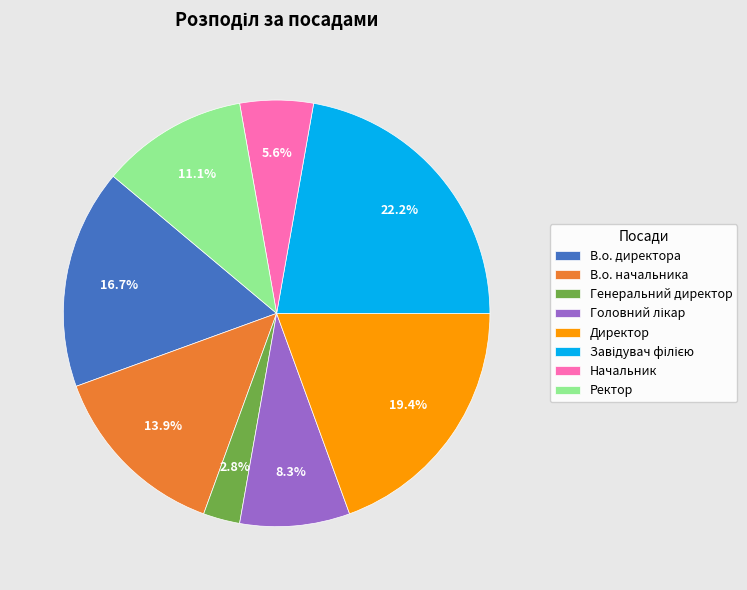

Which has a higher value, Директор or Ректор?

Директор